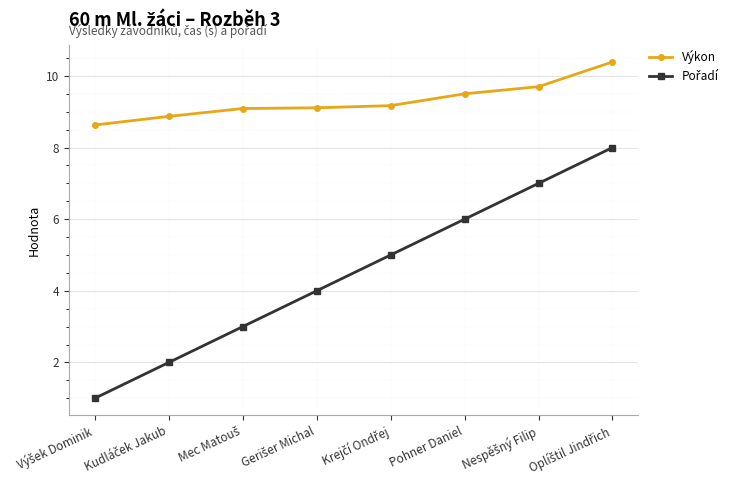

What is the greatest value displayed?

10.4